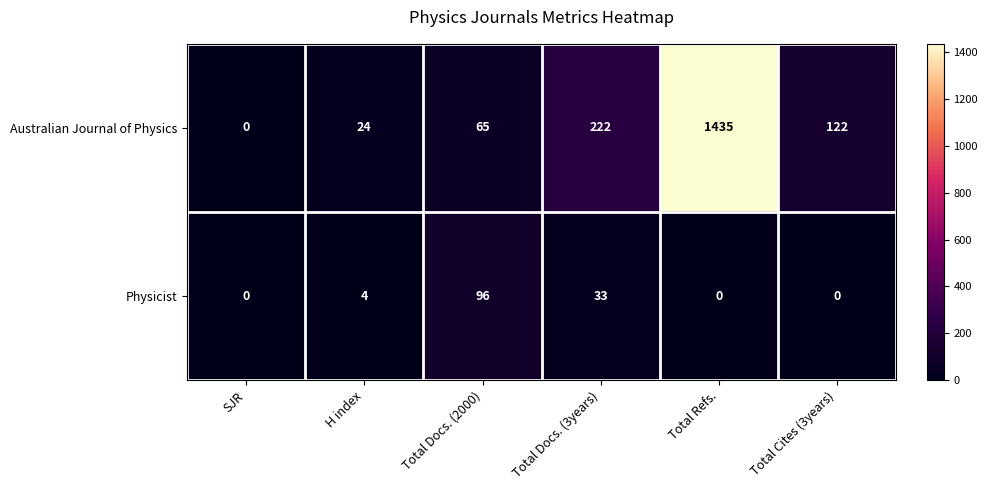

At how many categories does at least one series exceed 1327?

1